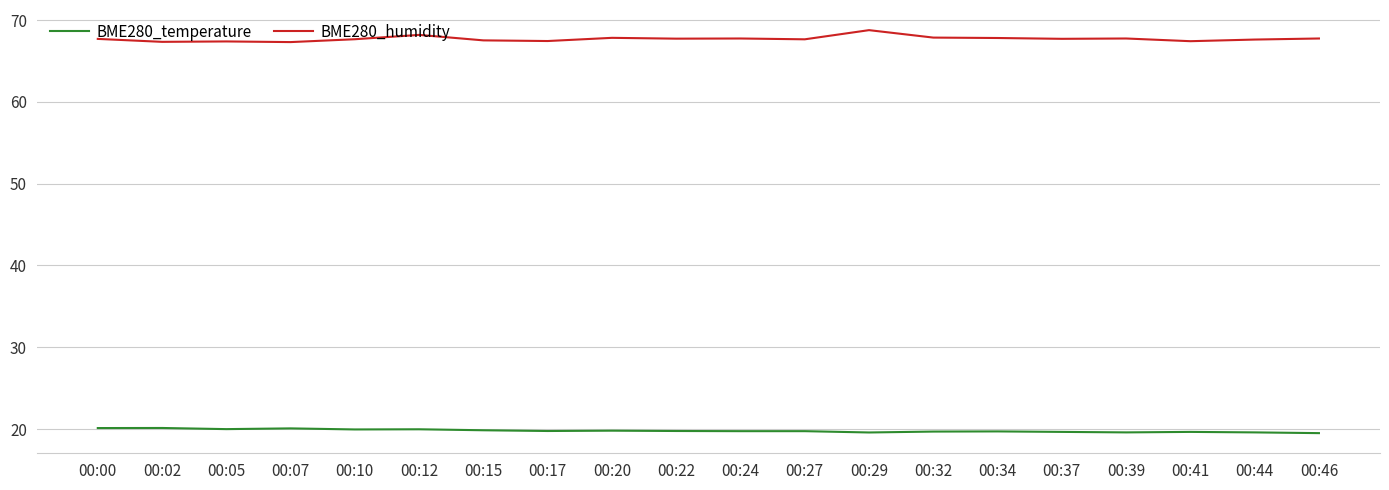

True or false: BME280_temperature and BME280_humidity cross at least once.

False